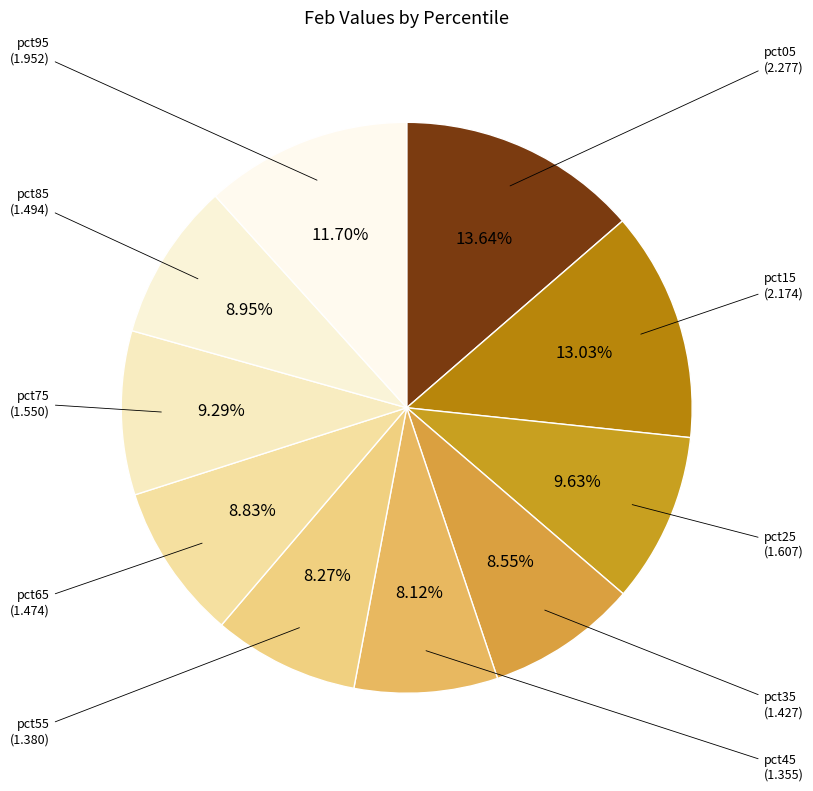

Is there any slice that represents more than half of the pie?

No